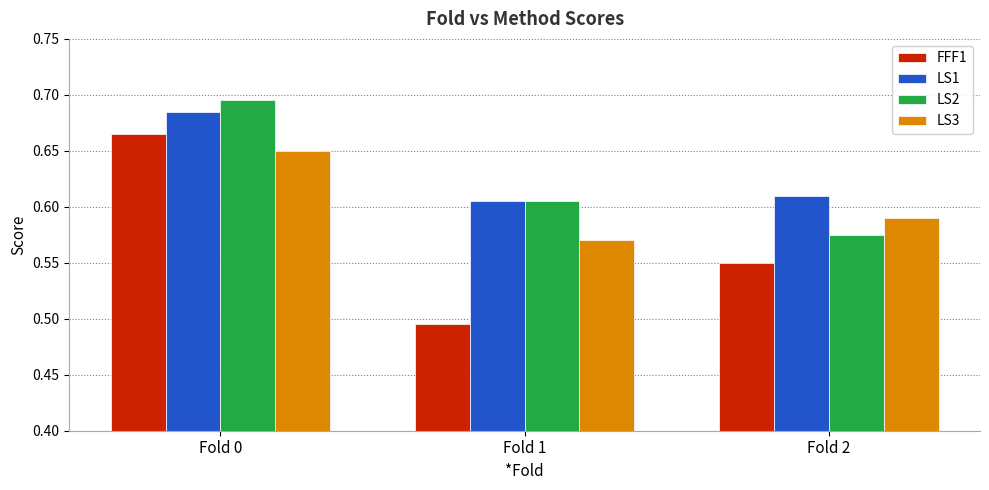

What are all the series names shown in the legend?

FFF1, LS1, LS2, LS3